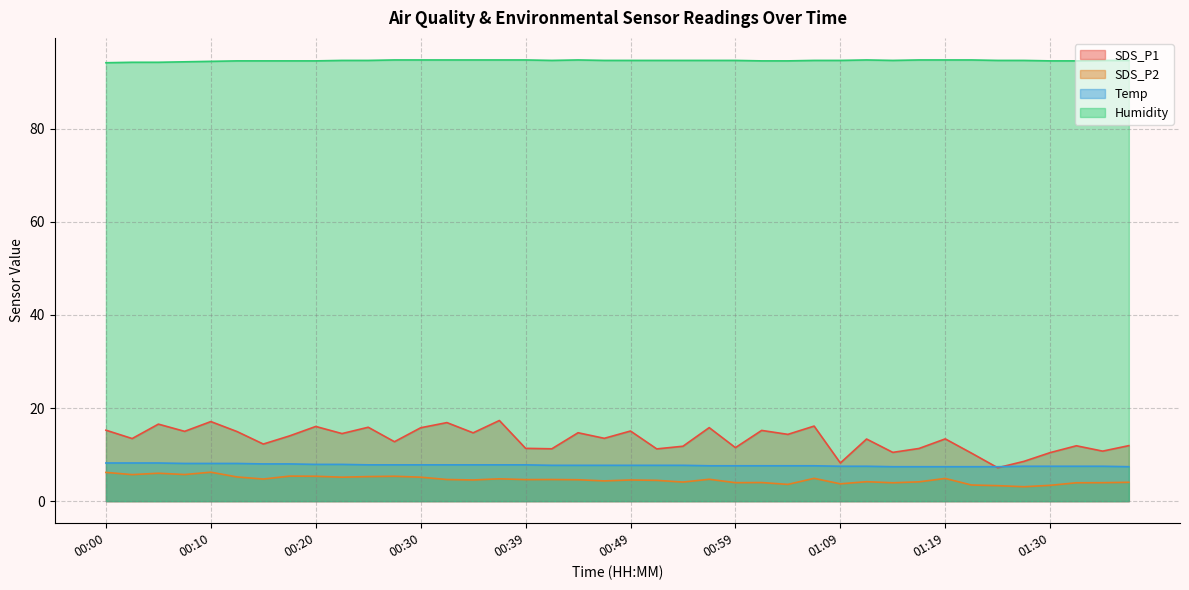

At which label is Humidity closest to 94?

00:00